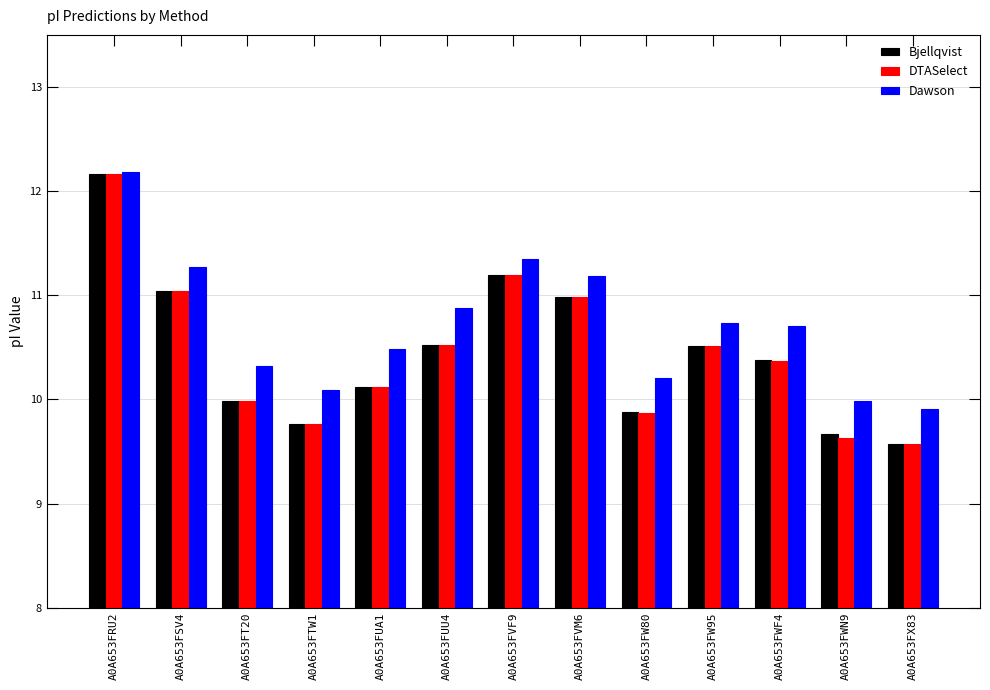

At which category is the sum across all series the highest?

A0A653FRU2